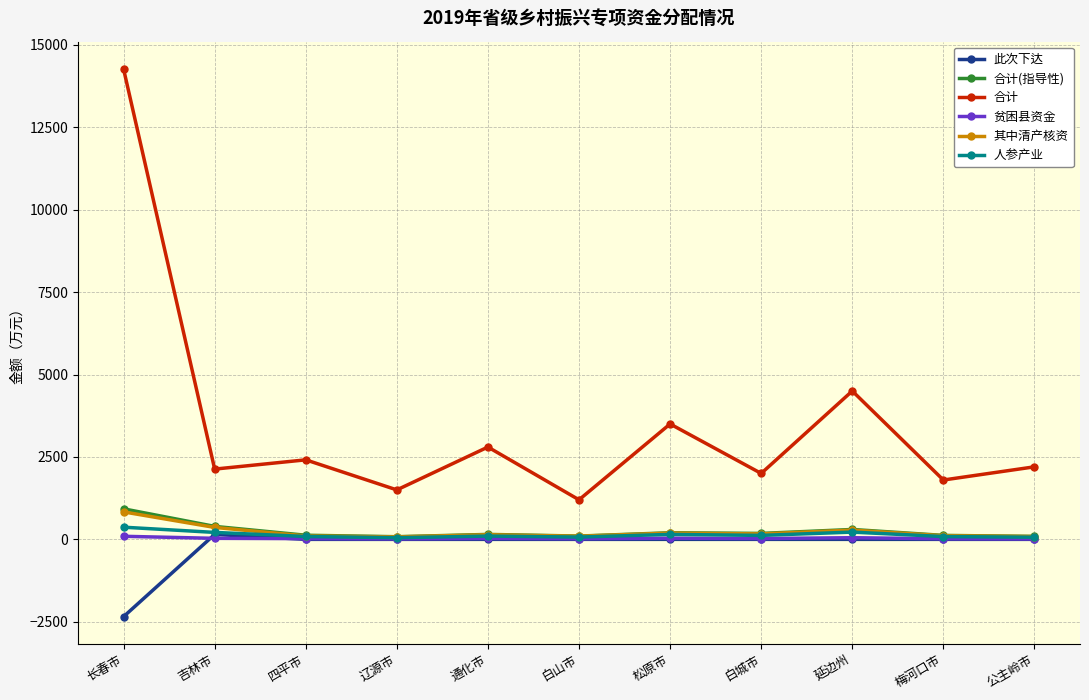

True or false: 其中清产核资 and 合计(指导性) intersect in this chart.

False